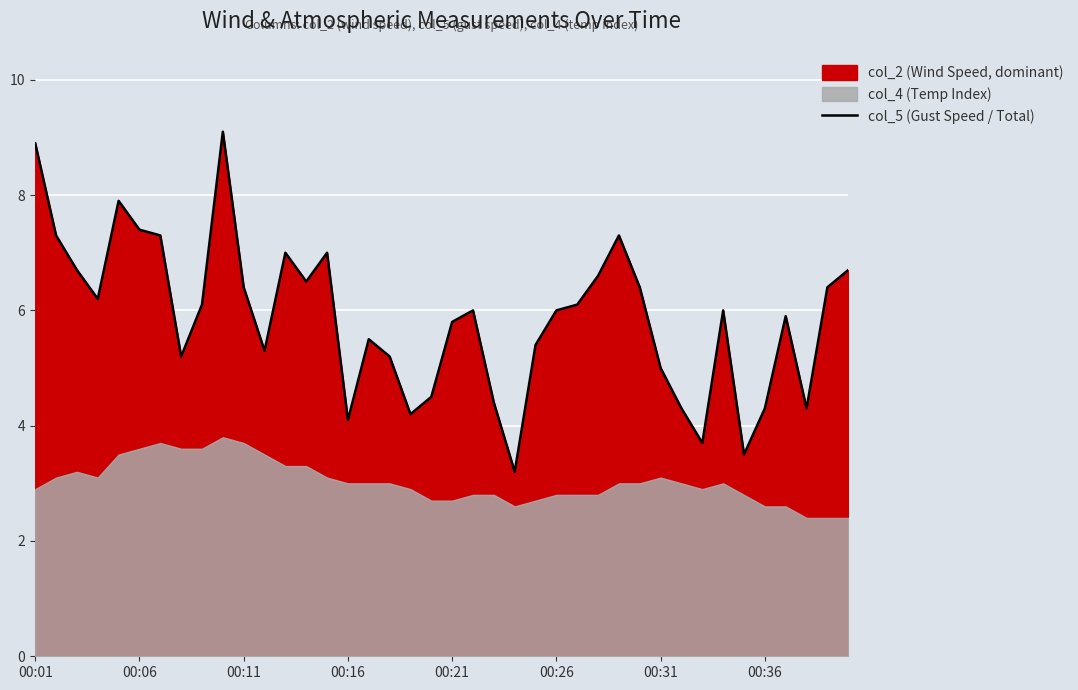

What is the lowest value of the col_5 (Gust Speed / Total) series?

3.2